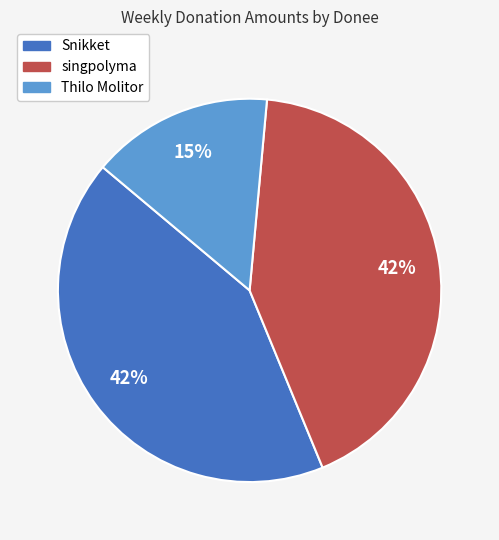

Does any single category account for the majority?

No